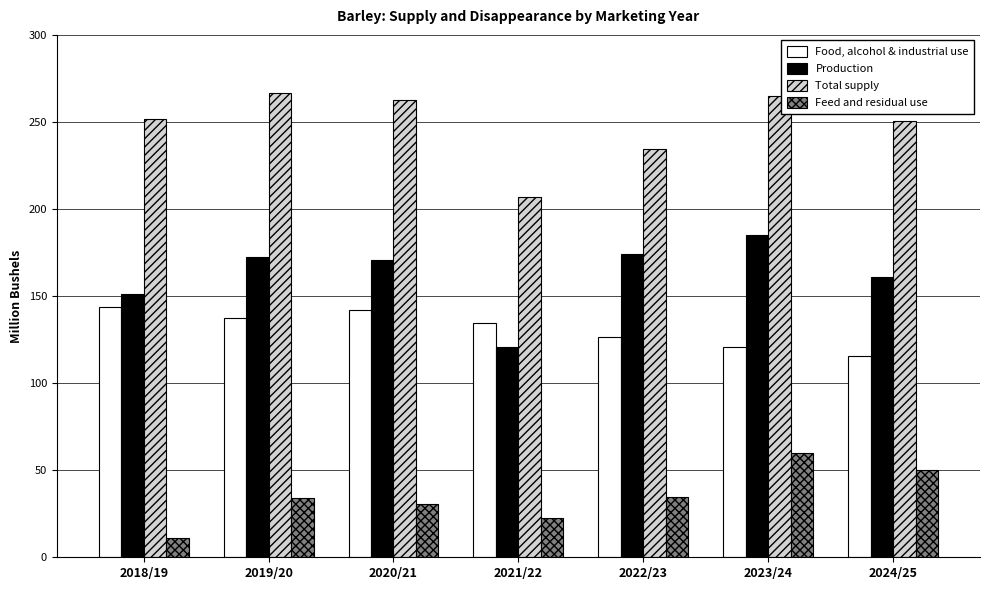

Is it true that Feed and residual use equals 44.2 at 2020/21?

False